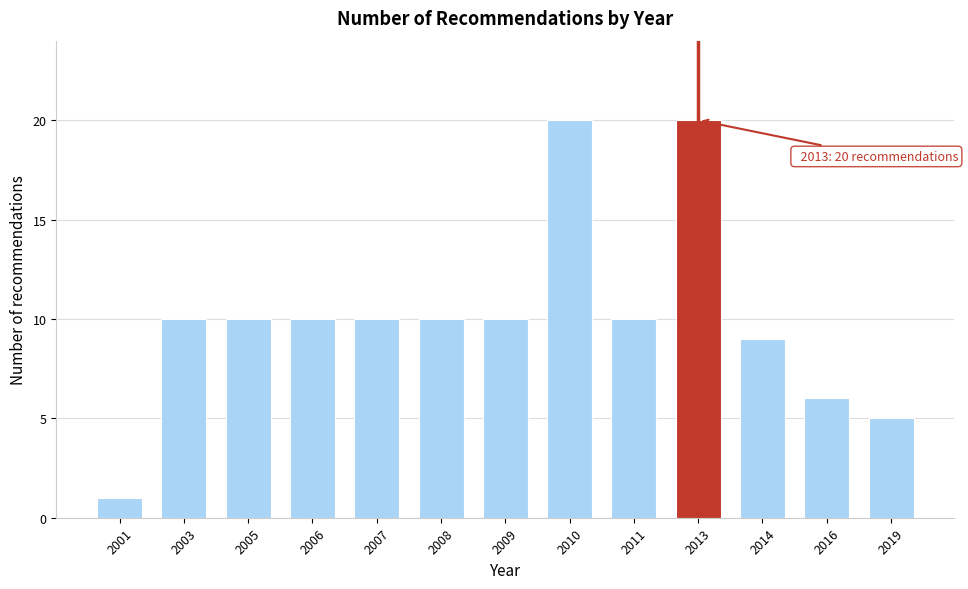

Reading left to right, extract all data points from this chart.

1	10	10	10	10	10	10	20	10	20	9	6	5